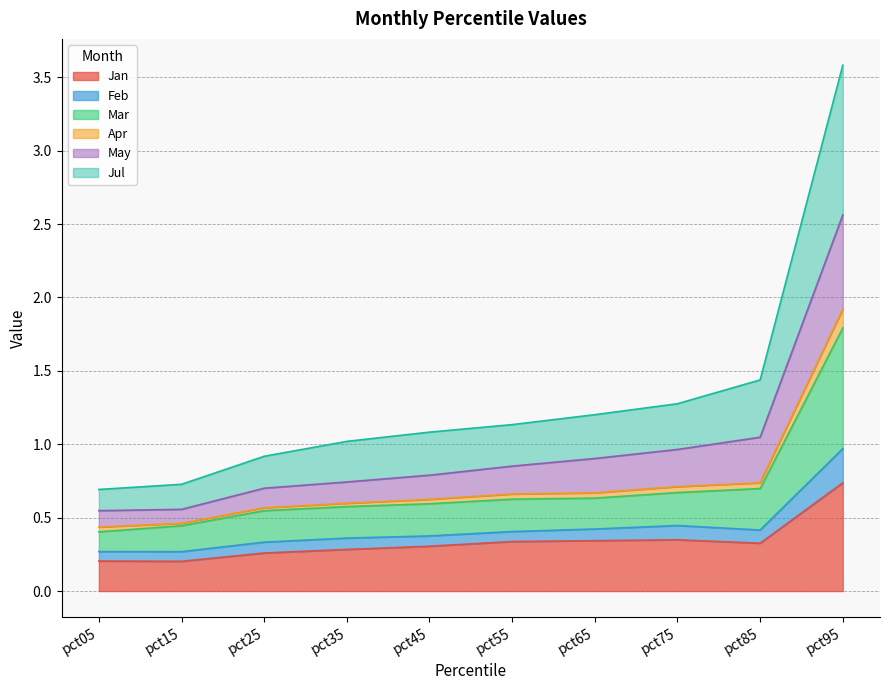

Which category has the highest value in the Jan series?

pct95